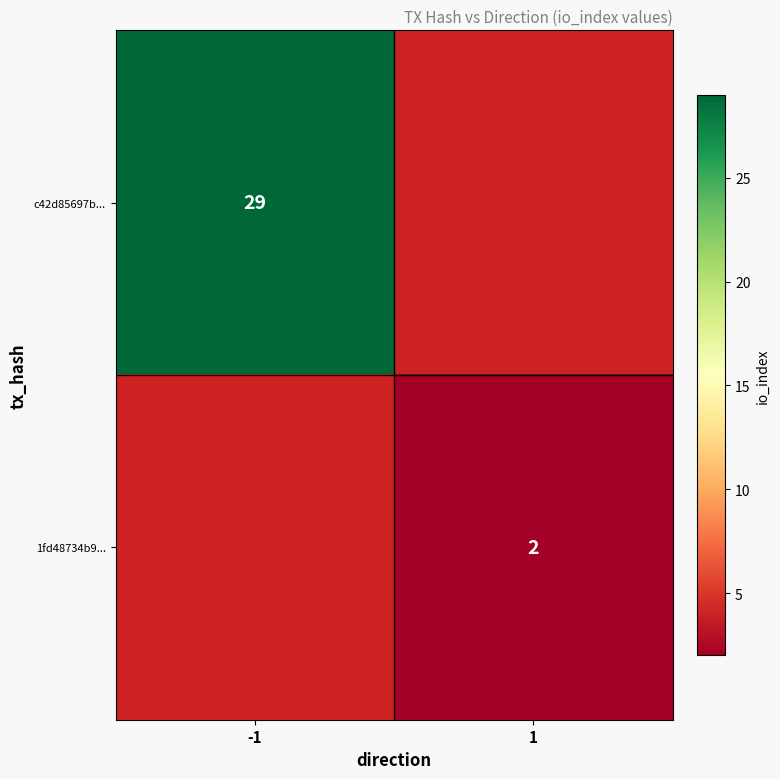

Is it true that 1fd48734b9... equals 4 at 1?

False